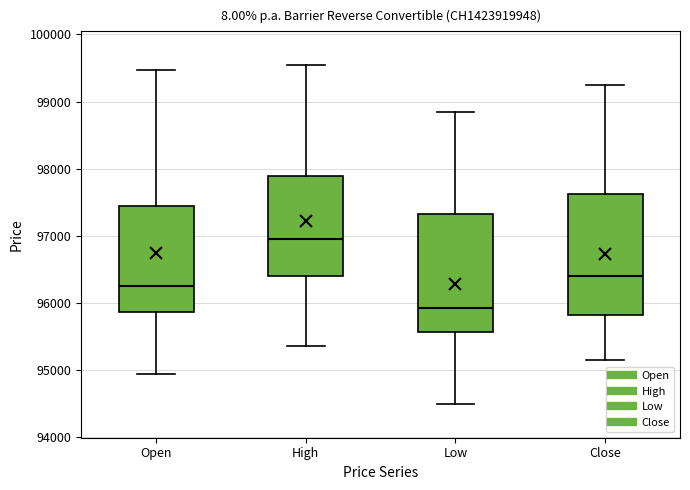

Where is the upper edge of the box for Close on the y-axis? The values are not printed on the chart, so give them approximately, as read against the axis.

97600